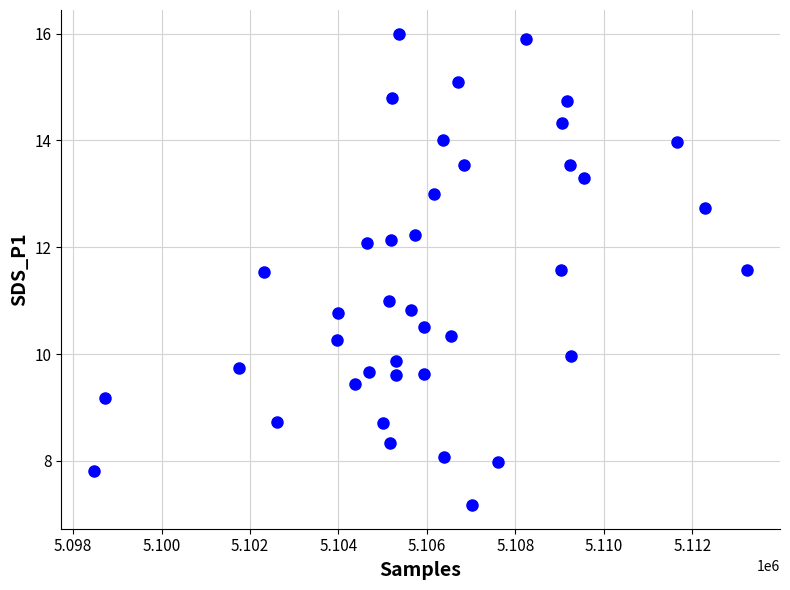

What is the range of Y values (max minus min)?

8.8